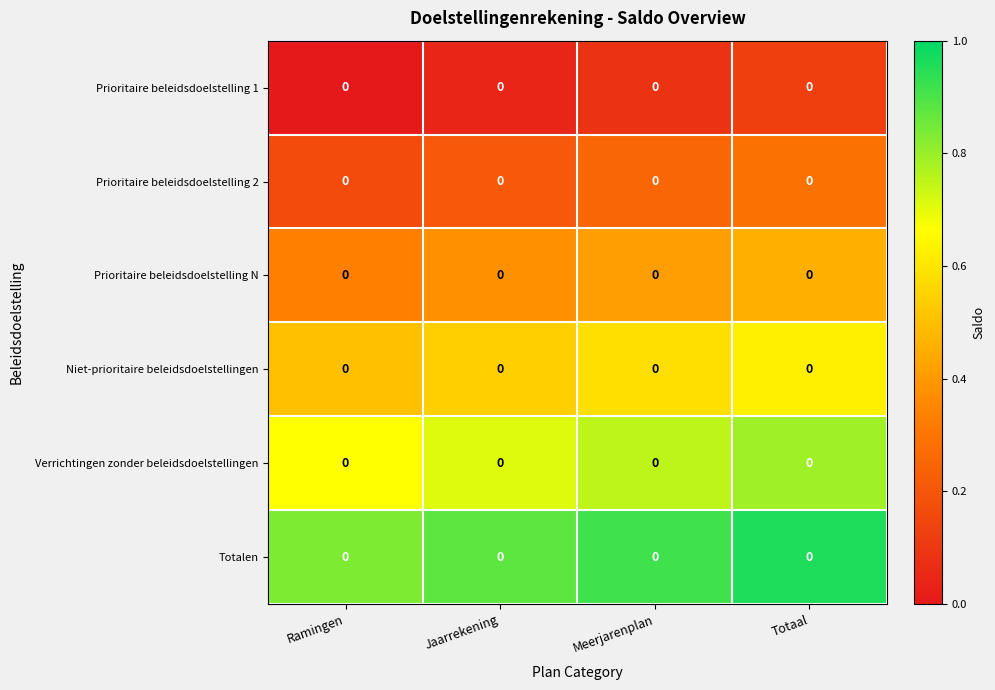

At which category is the sum across all series the highest?

Totaal